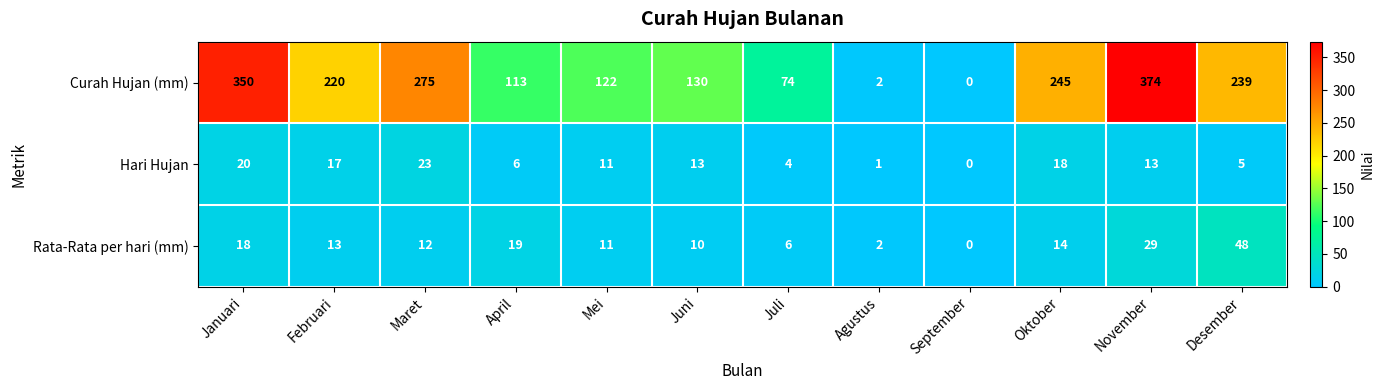

Between Januari and Mei, which series saw the biggest shift?

Curah Hujan (mm)